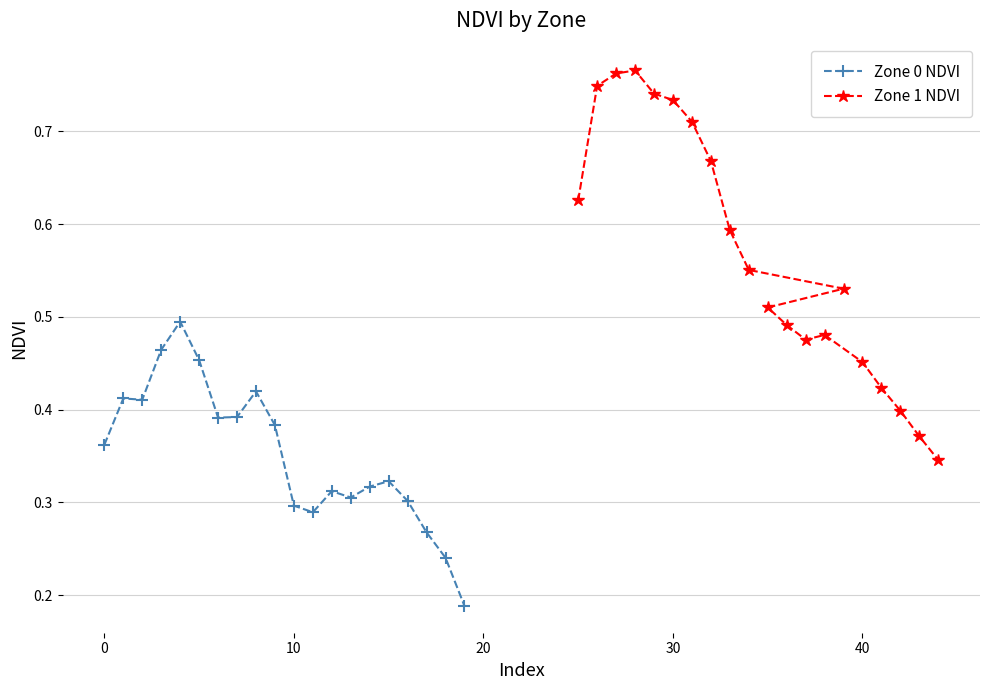

True or false: Zone 0 NDVI and Zone 1 NDVI intersect in this chart.

False